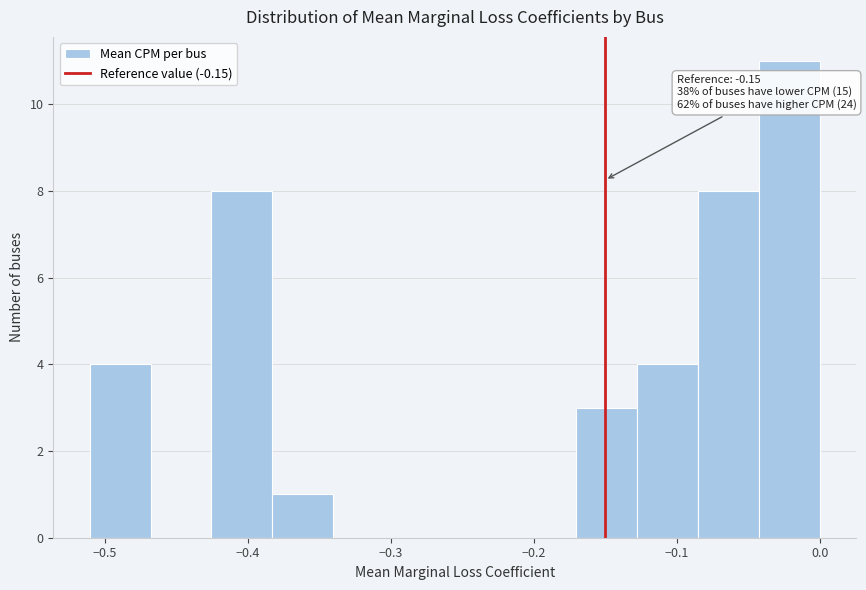

Which range on the x-axis has the tallest bar?

-0.04 to 0.00